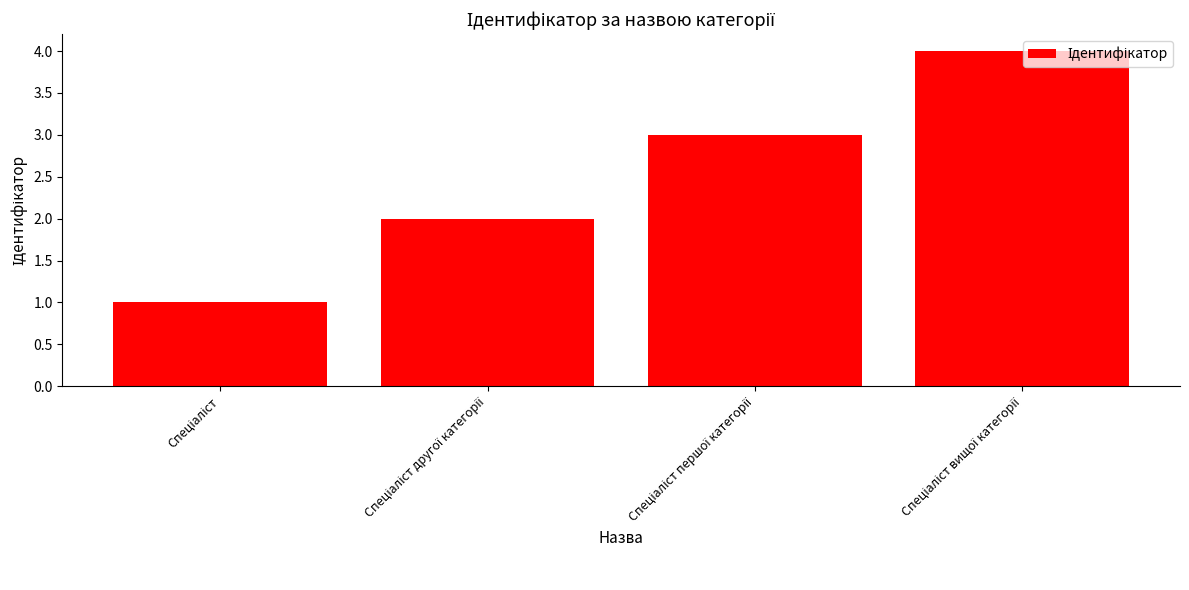

What is the difference between the maximum and minimum values?

3